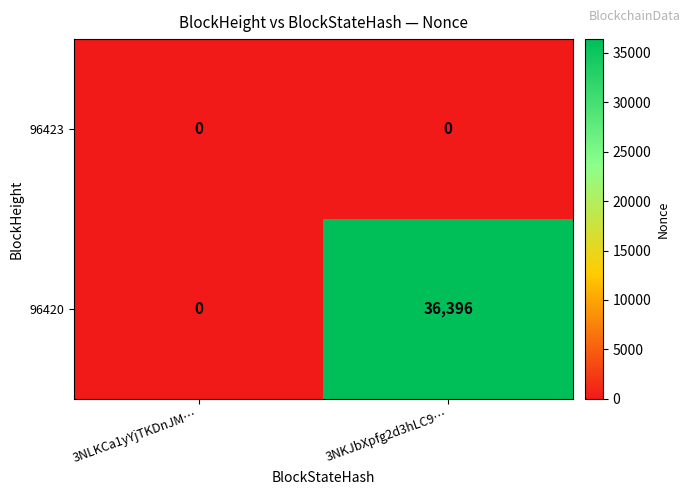

Is it true that 96423 equals 0 at 3NLKCa1yYjTKDnJM…?

True